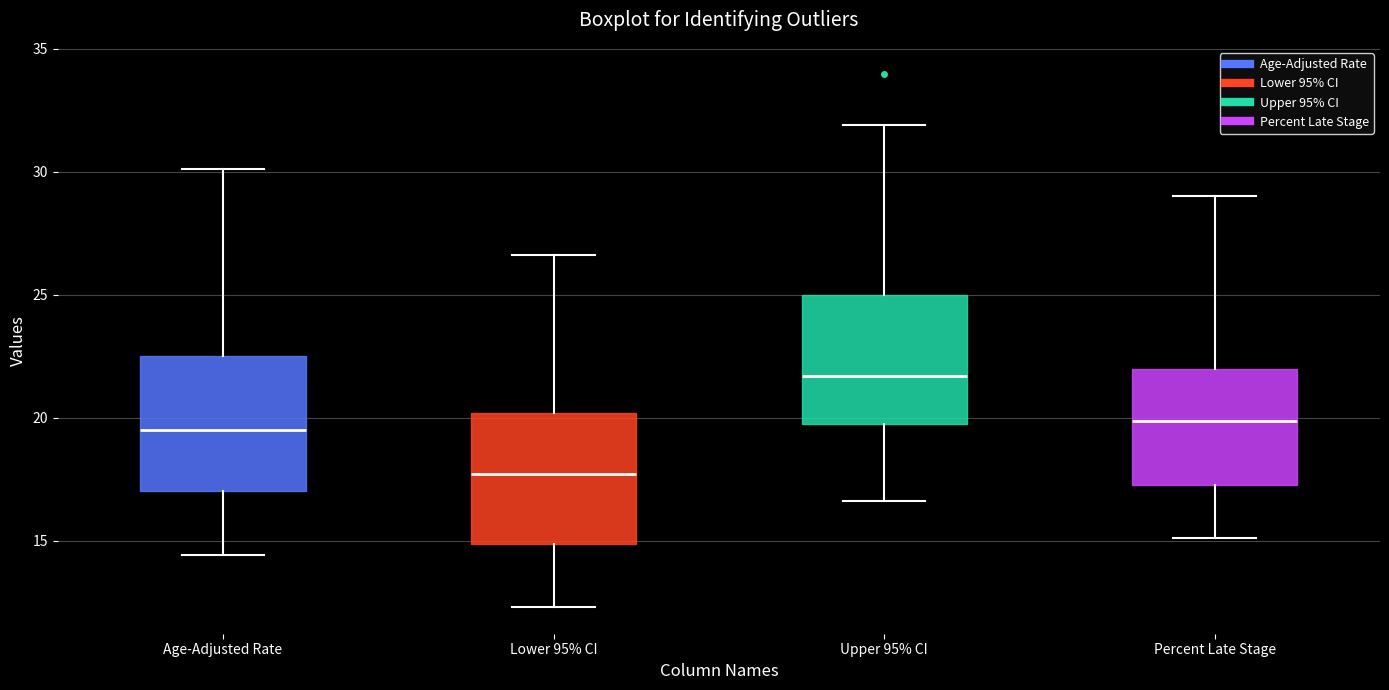

Reading left to right, read every box against the y-axis: the position of its median line, the range the box covers, and the ends of its whiskers. The values are not printed on the chart, so give them approximately, as read against the axis.

Age-Adjusted Rate: median 19.5, box 17.0 to 22.5, whiskers 14.5 to 30.0
Lower 95% CI: median 17.5, box 15.0 to 20.0, whiskers 12.5 to 26.5
Upper 95% CI: median 21.5, box 19.5 to 25.0, whiskers 16.5 to 32.0
Percent Late Stage: median 20.0, box 17.5 to 22.0, whiskers 15.0 to 29.0